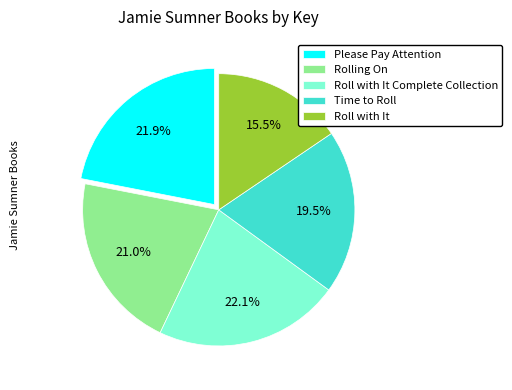

Do Please Pay Attention and Rolling On together represent more than half of the pie?

No